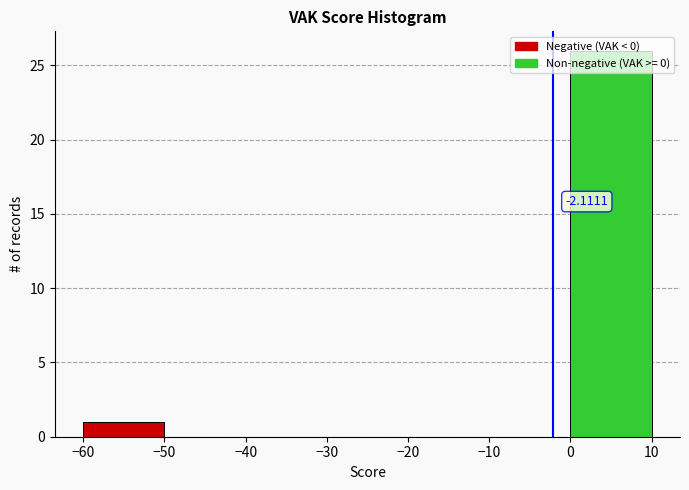

Over which range of the x-axis is the bar tallest?

0 to 10